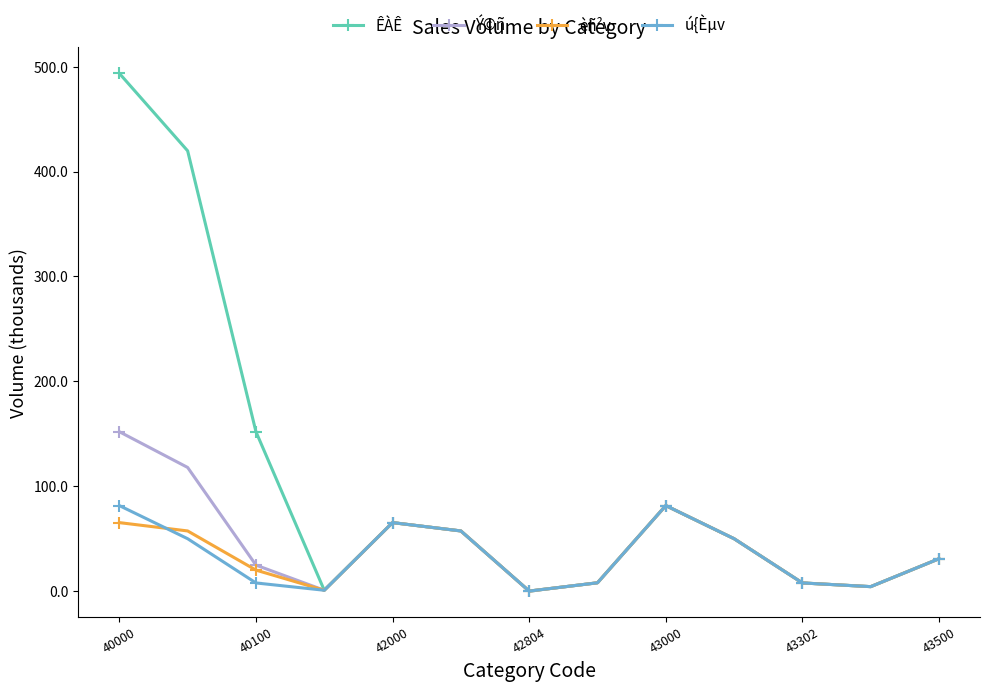

How many interior local valleys does the èñ²v series have?

3